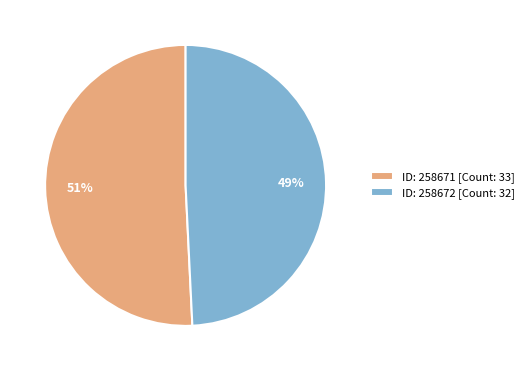

Is ID: 258671 [Count: 33] the majority of the pie?

Yes